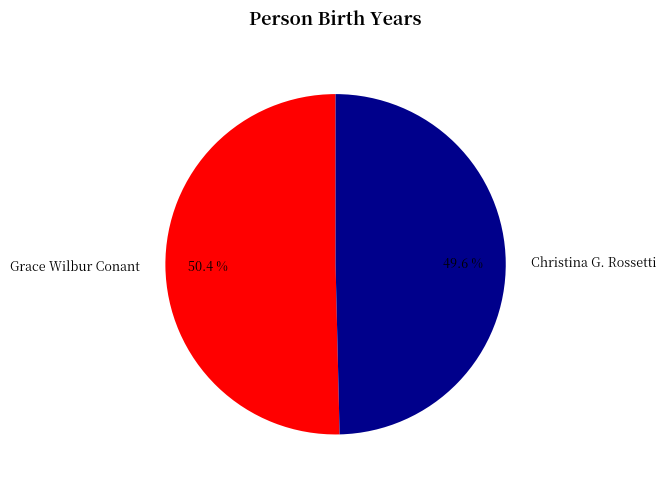

How many slices are in this pie chart?

2